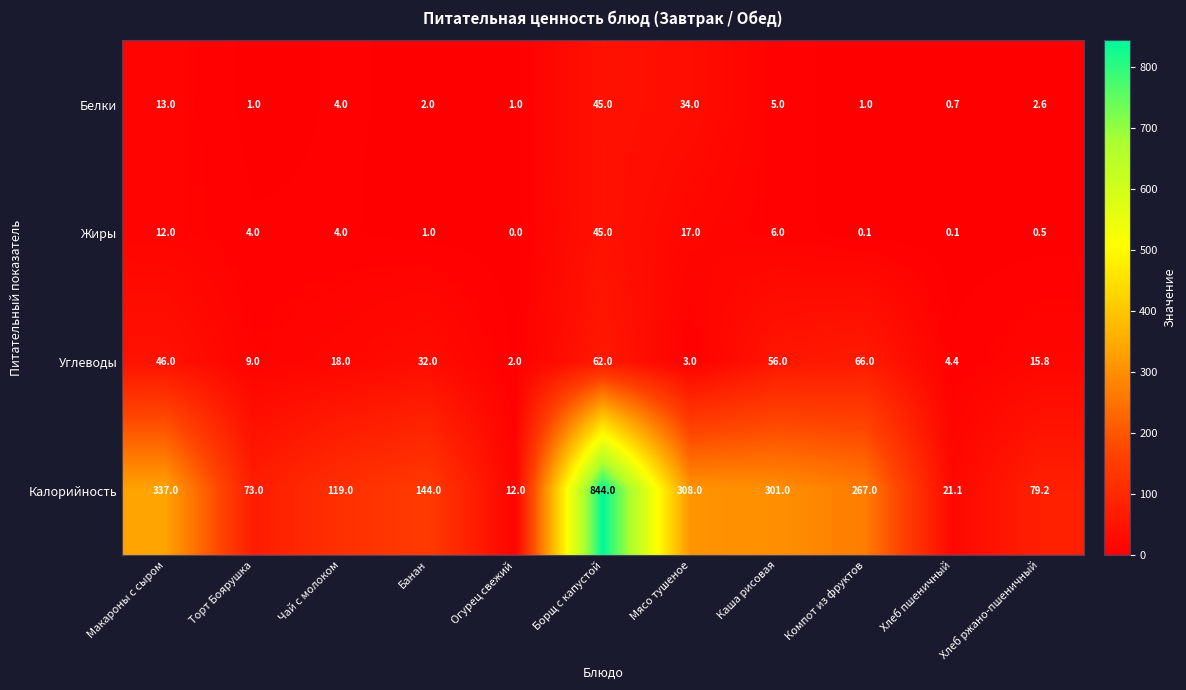

At which category does the chart reach its minimum across all series?

Огурец свежий